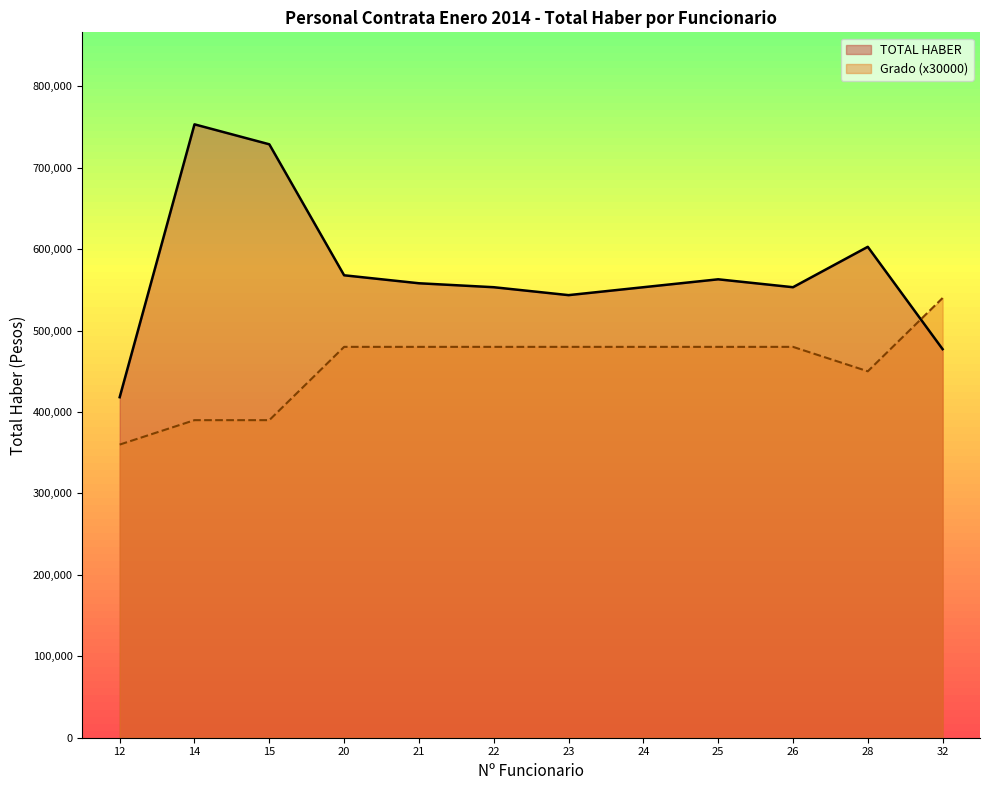

Which series has the largest total across all categories?

TOTAL HABER